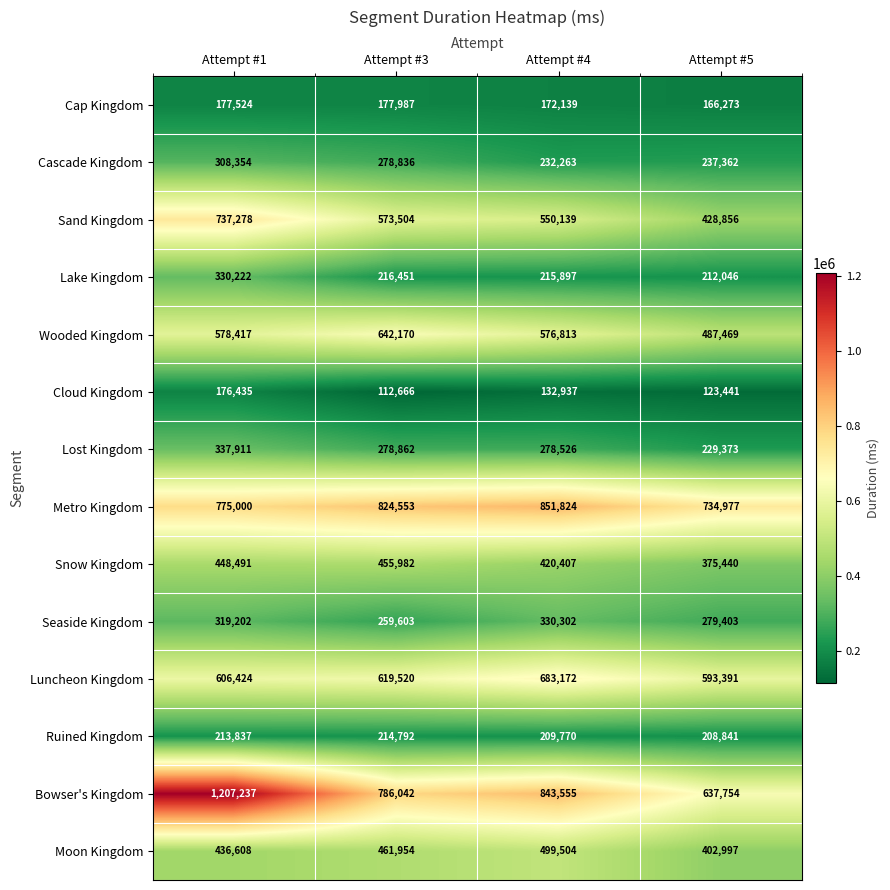

How many data points in Ruined Kingdom are less than 213837?

2